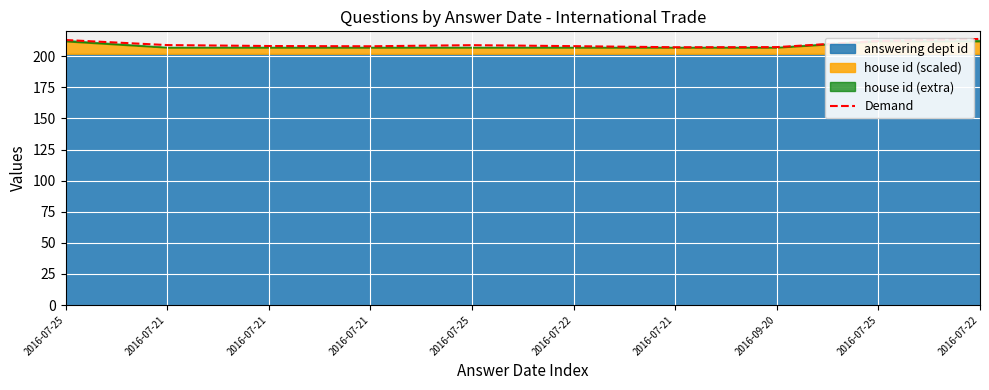

Rank the categories by value from highest to lowest.

2016-07-22, 2016-07-25, 2016-07-25, 2016-07-21, 2016-07-25, 2016-07-21, 2016-07-22, 2016-07-21, 2016-09-20, 2016-07-21